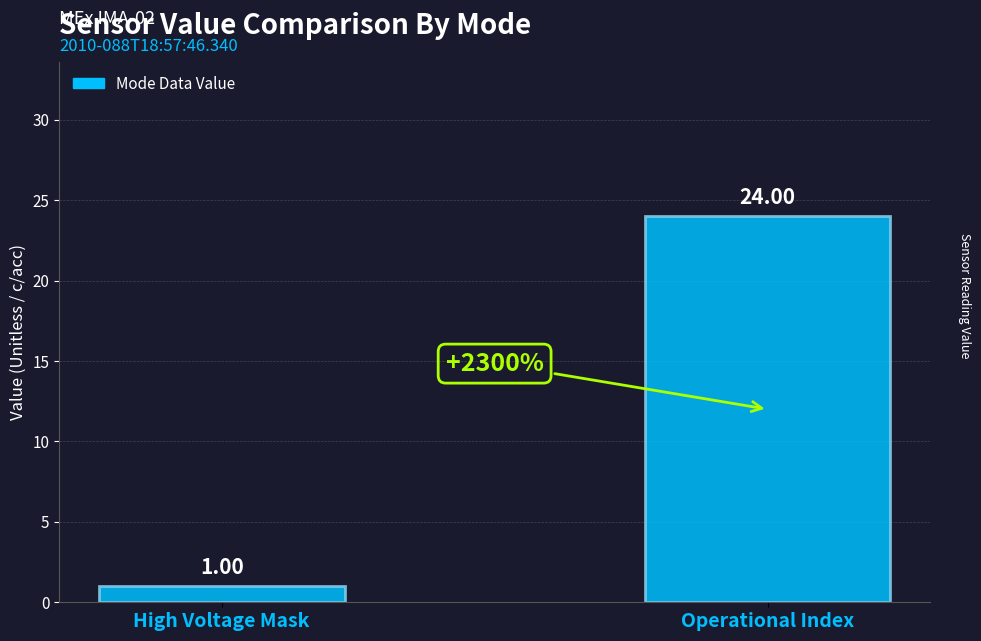

Between High Voltage Mask and Operational Index, which is larger?

Operational Index